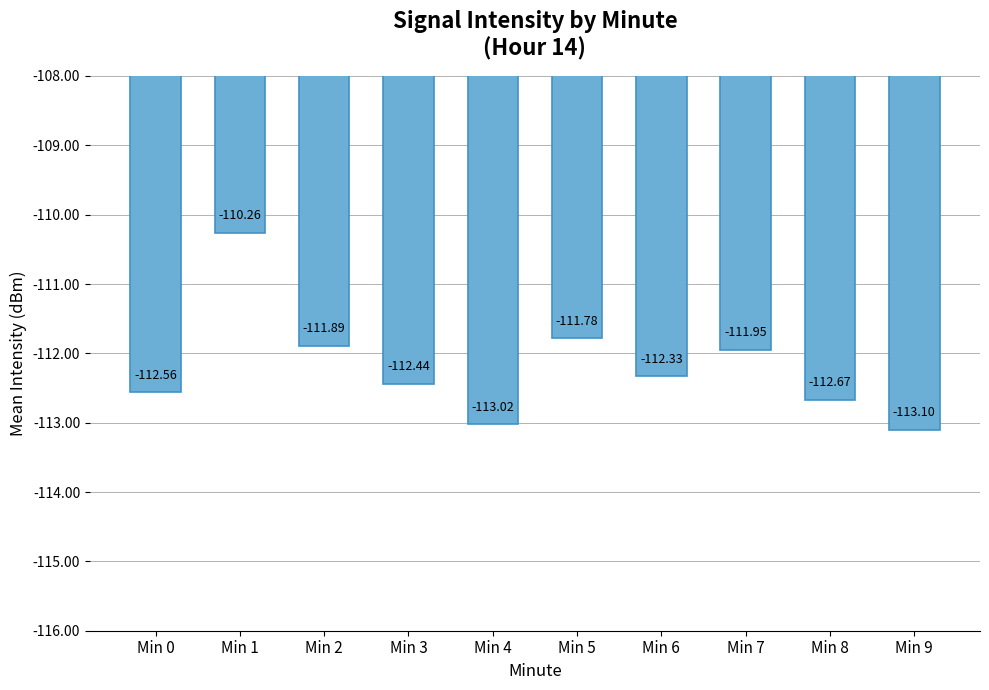

Rank the categories by value from highest to lowest.

Min 1, Min 5, Min 2, Min 7, Min 6, Min 3, Min 0, Min 8, Min 4, Min 9